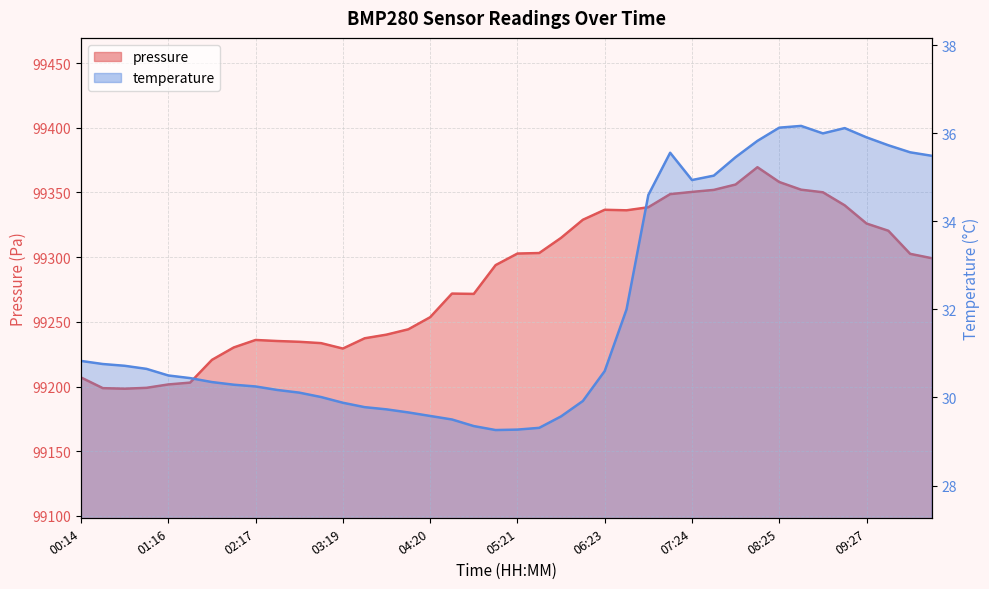

What are all the series names shown in the legend?

pressure, temperature